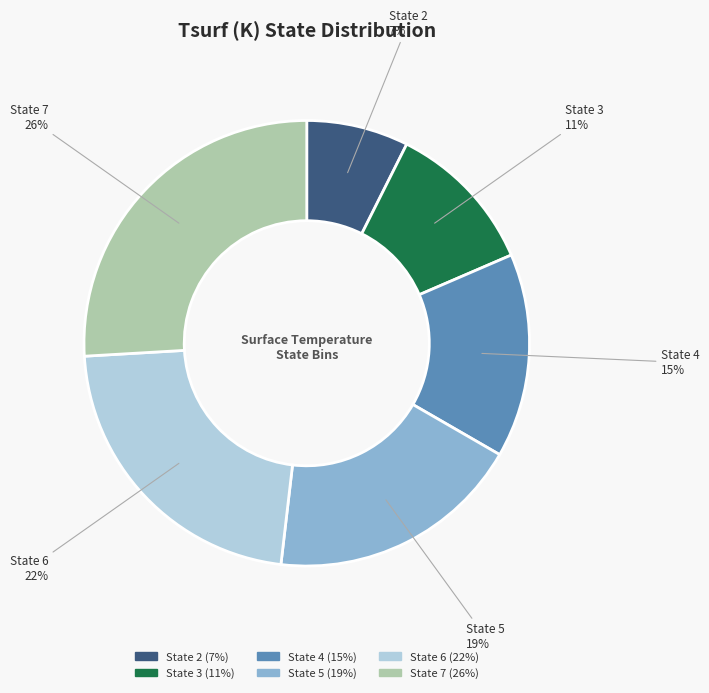

To the nearest percent, what is the average slice percentage?

17%